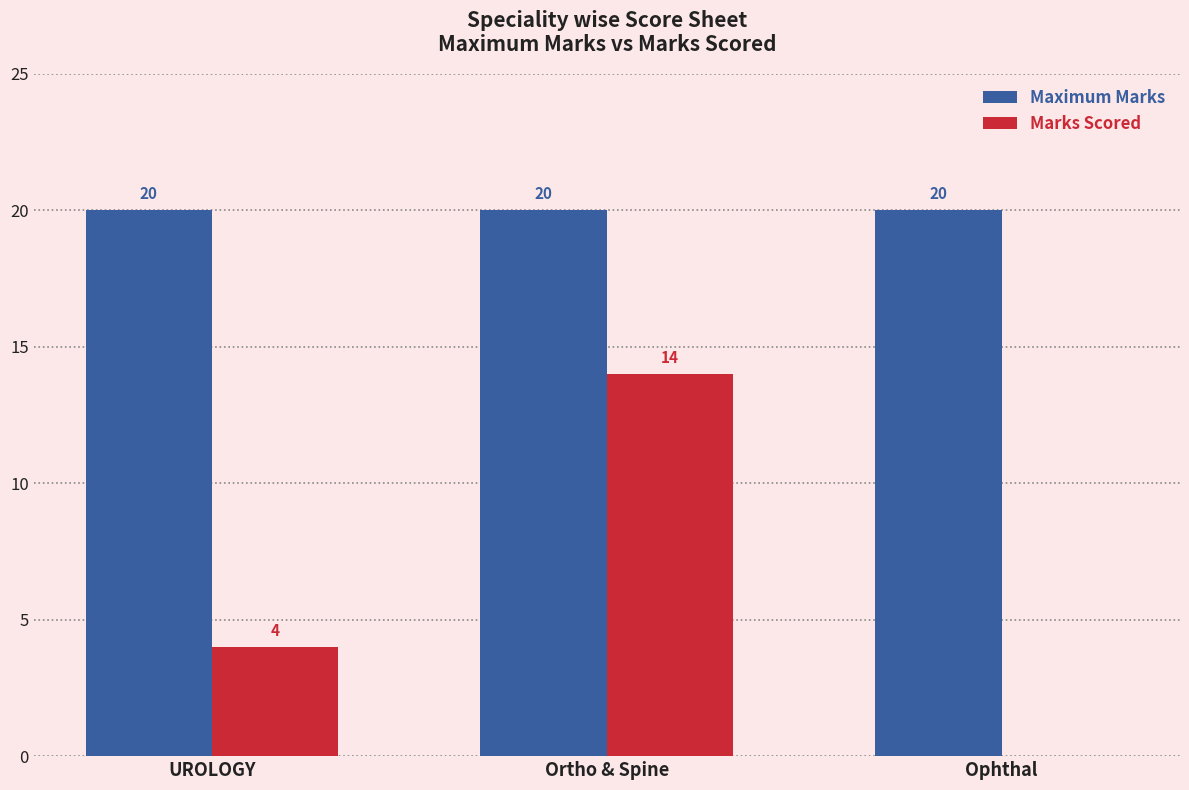

At which category is the sum across all series the highest?

Ortho & Spine